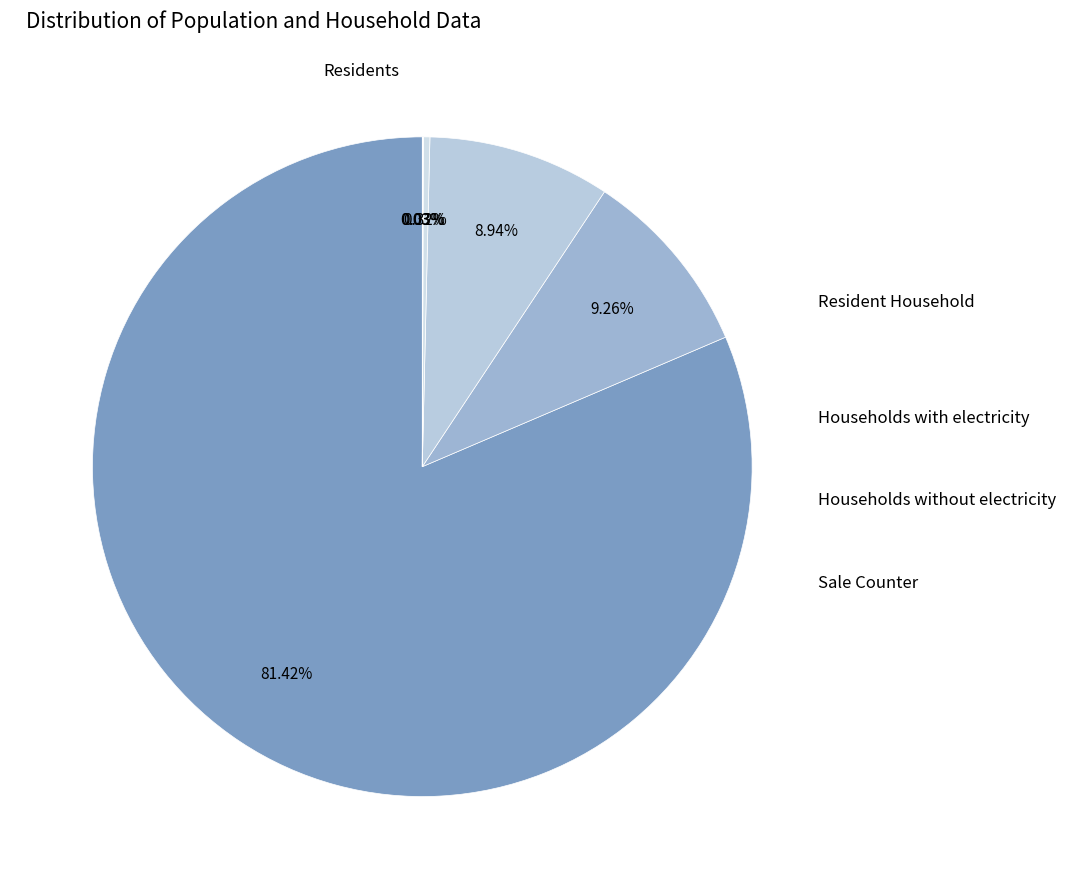

What is the majority slice?

Residents